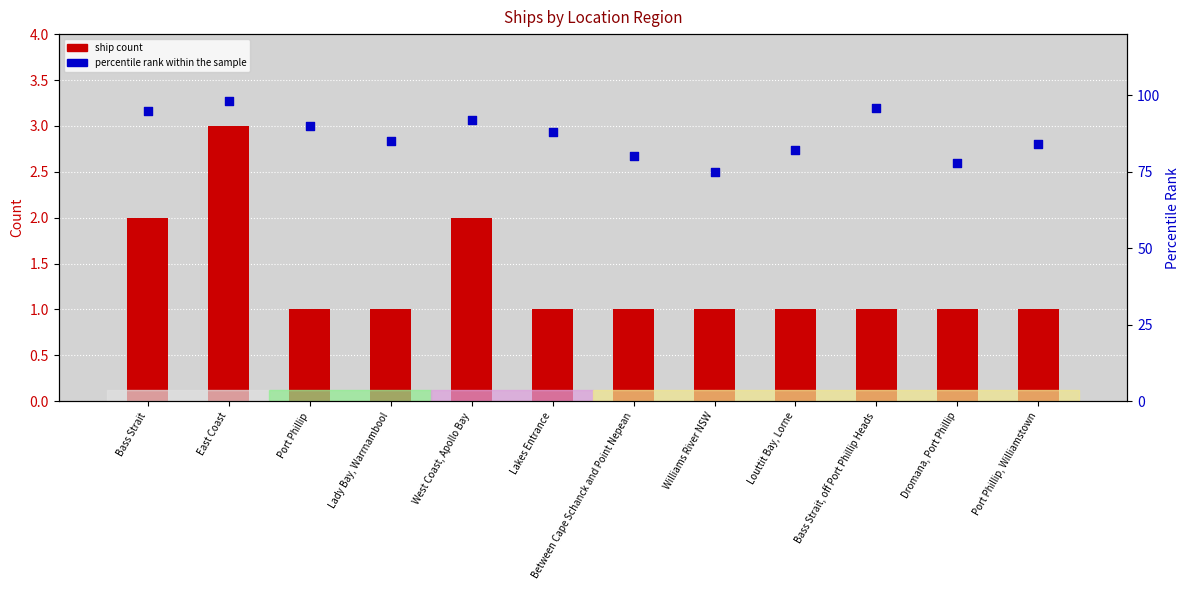

What is the total value across all series at Louttit Bay, Lorne?

83